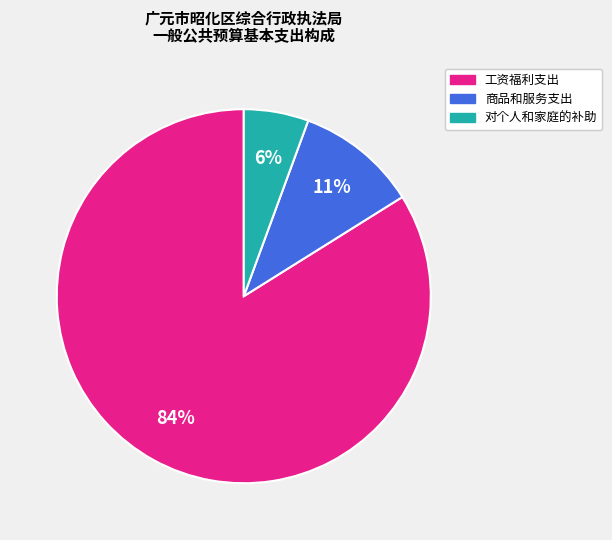

Which slice is the smallest?

对个人和家庭的补助